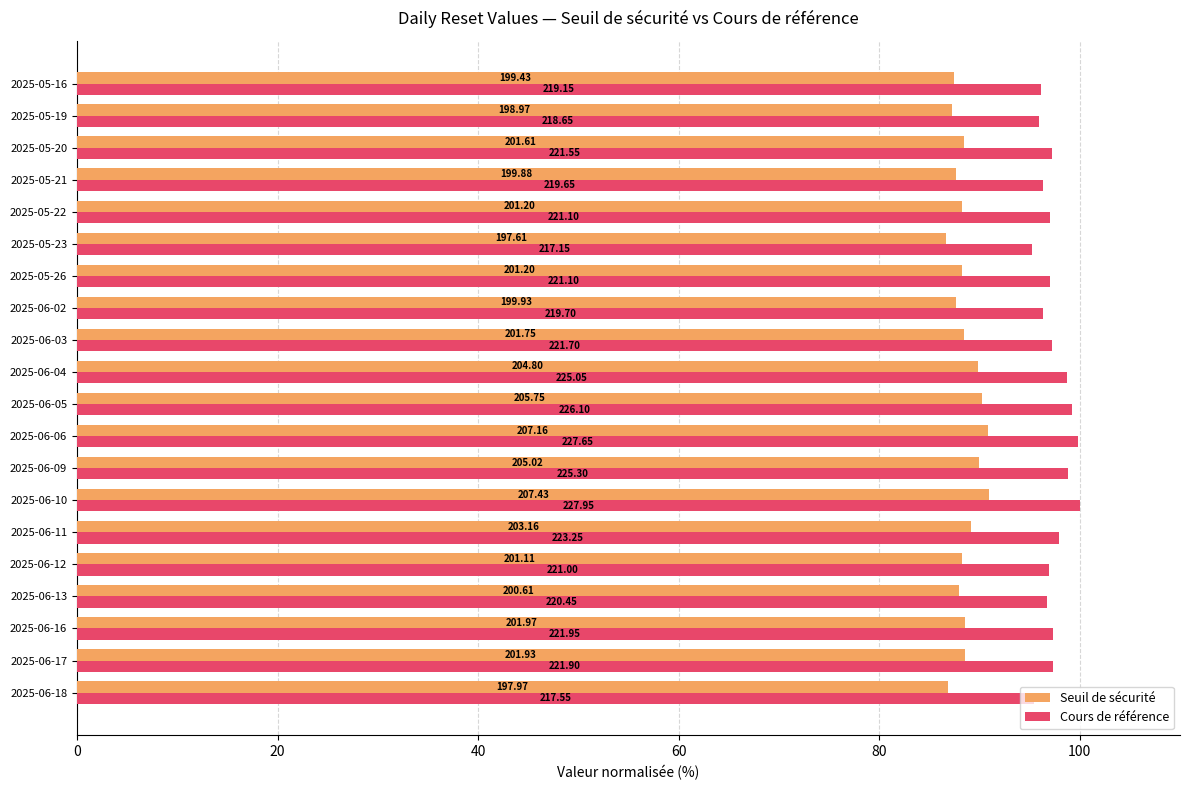

What are all the series names shown in the legend?

Seuil de sécurité, Cours de référence